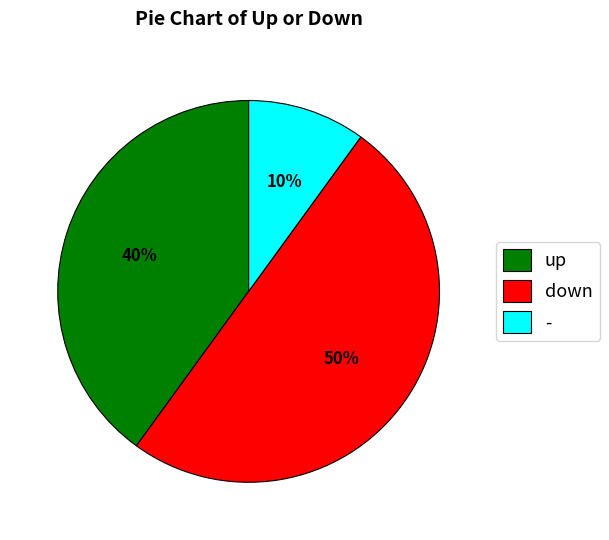

To the nearest percent, what percentage of the pie is down?

50%